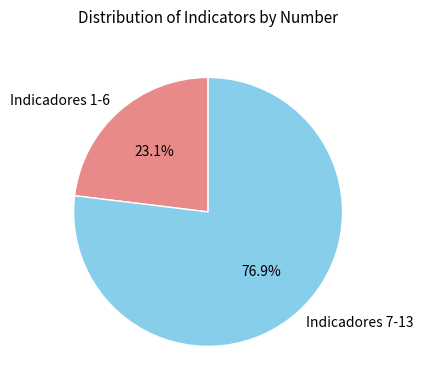

Between Indicadores 1-6 and Indicadores 7-13, which is larger?

Indicadores 7-13